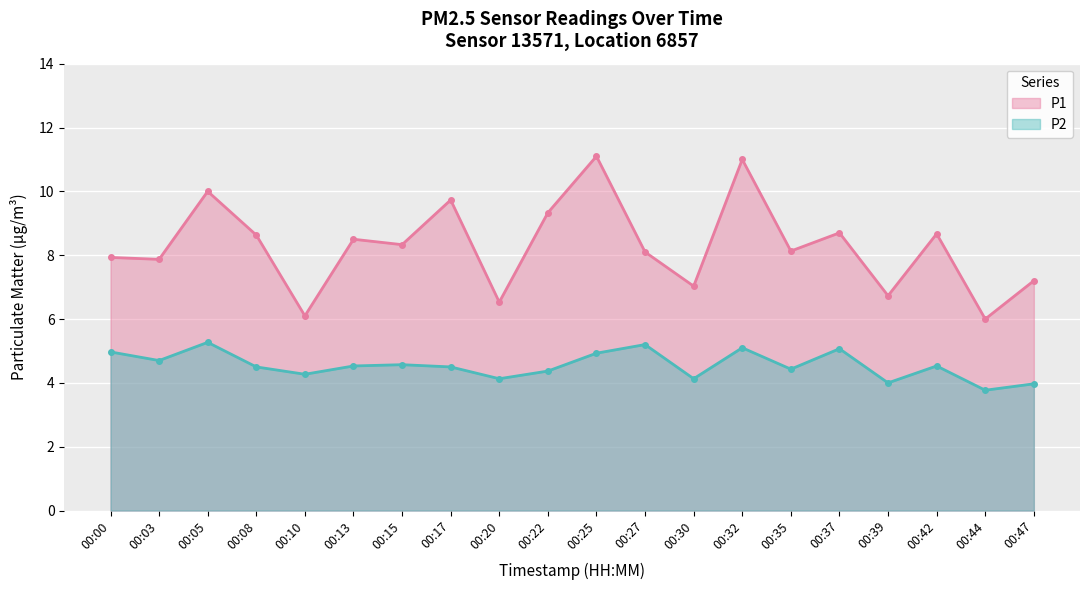

The value of P1 at 00:47 is 2.0. True or false?

False